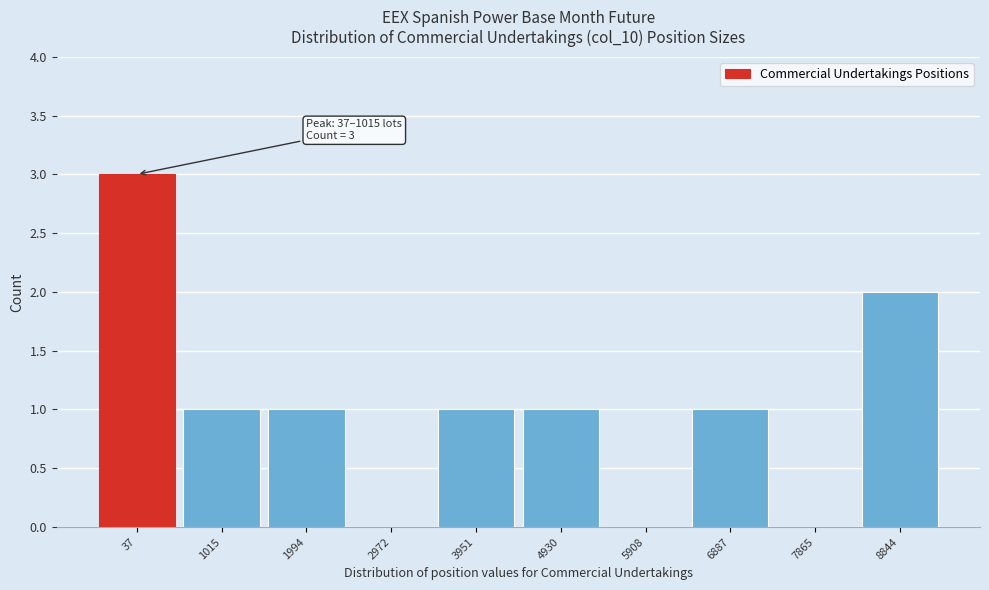

Reading right to left, extract all data points from this chart.

8844=2	7865=0	6887=1	5908=0	4930=1	3951=1	2972=0	1994=1	1015=1	37=3